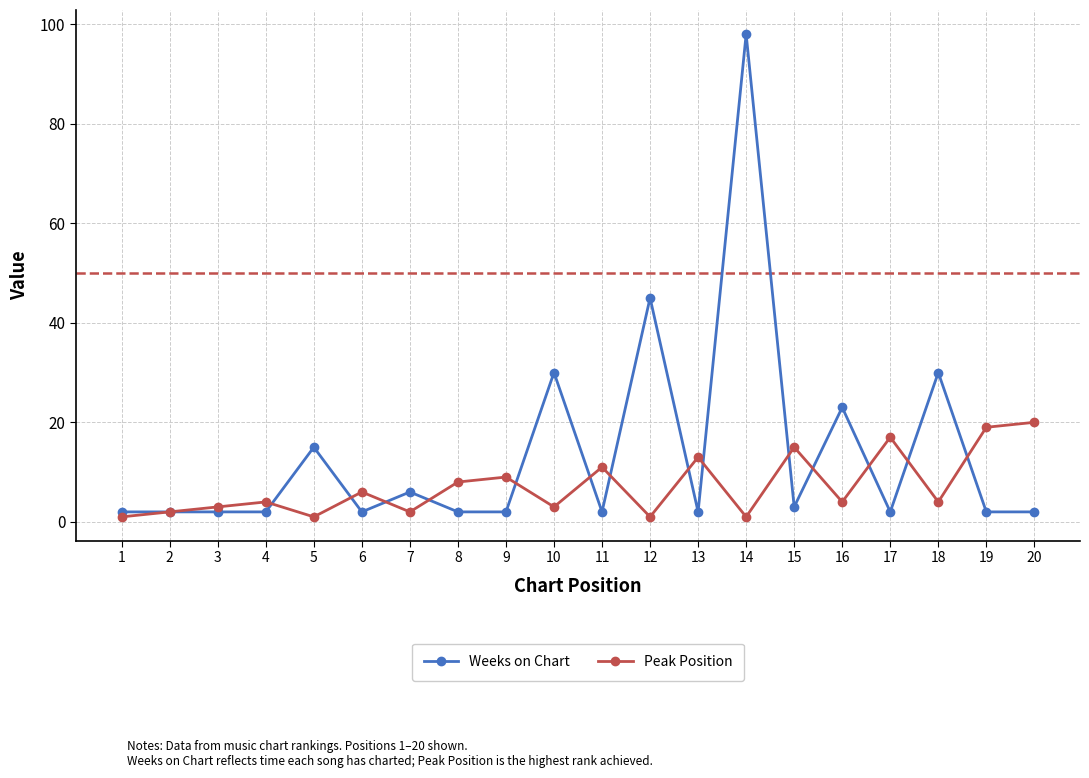

At 19, list the series in order from smallest to largest.

Weeks on Chart, Peak Position